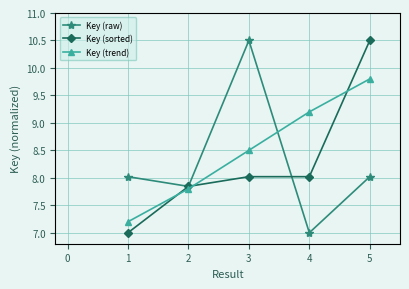

Is the value of Key (raw) at 3 greater than the value of Key (sorted) at 1?

Yes